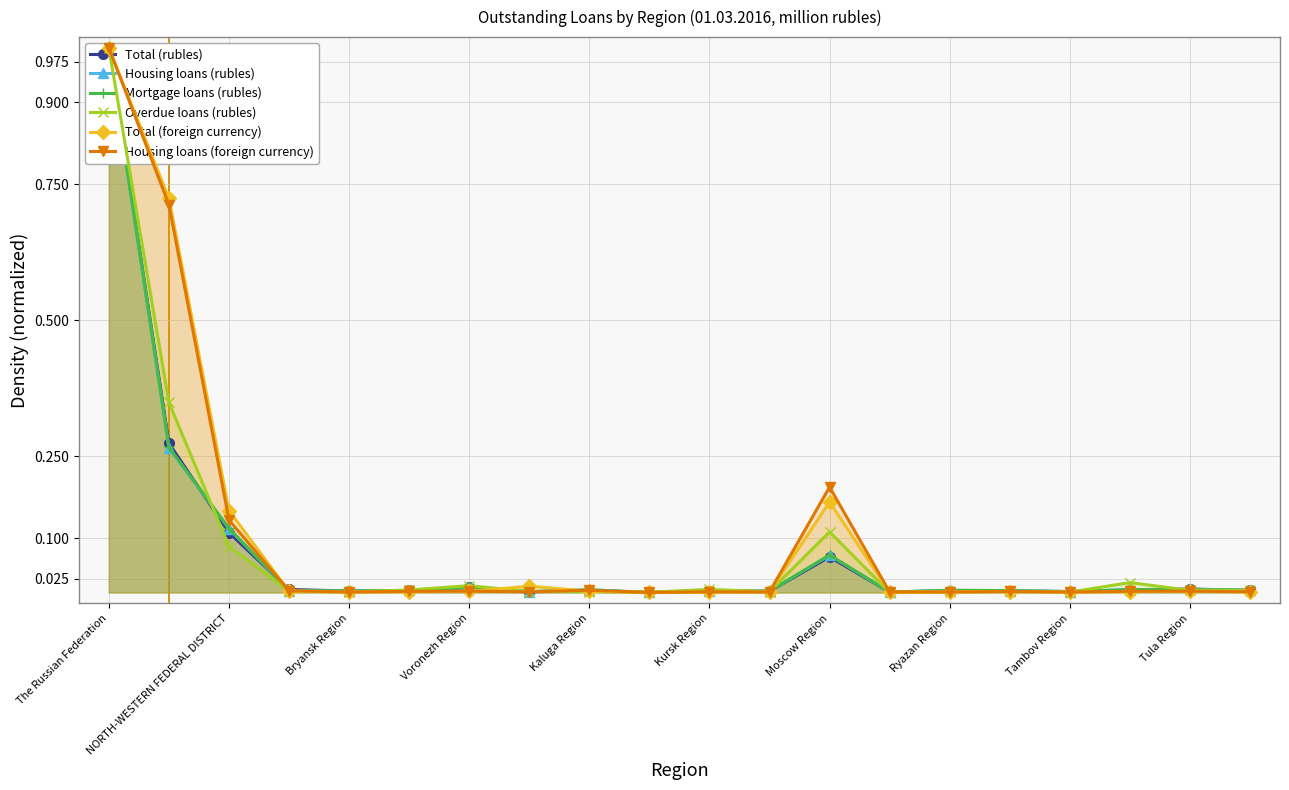

Where is Housing loans (rubles) nearest to the value 0?

Tula Region